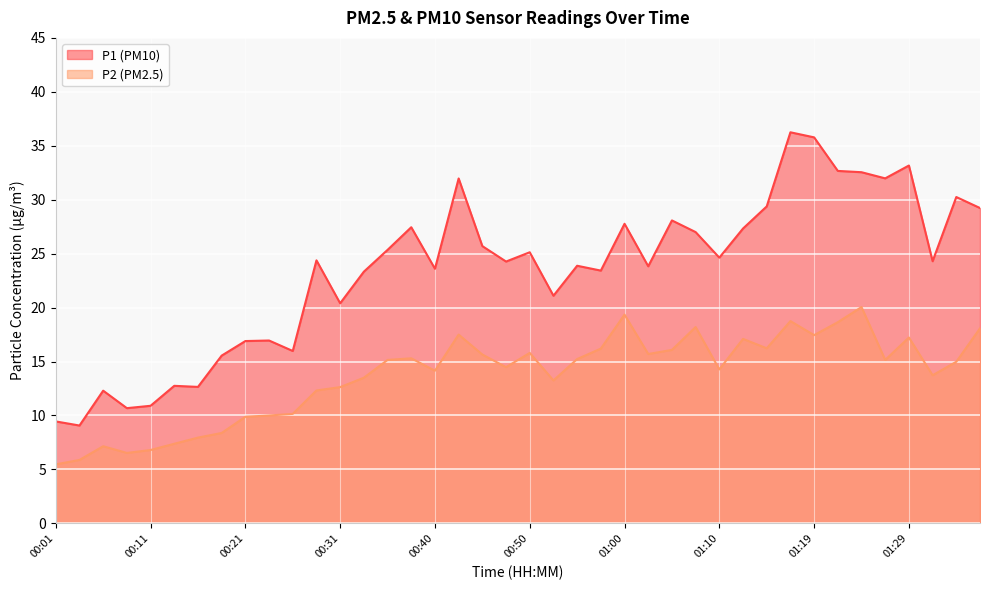

How many lines are shown in the chart?

2